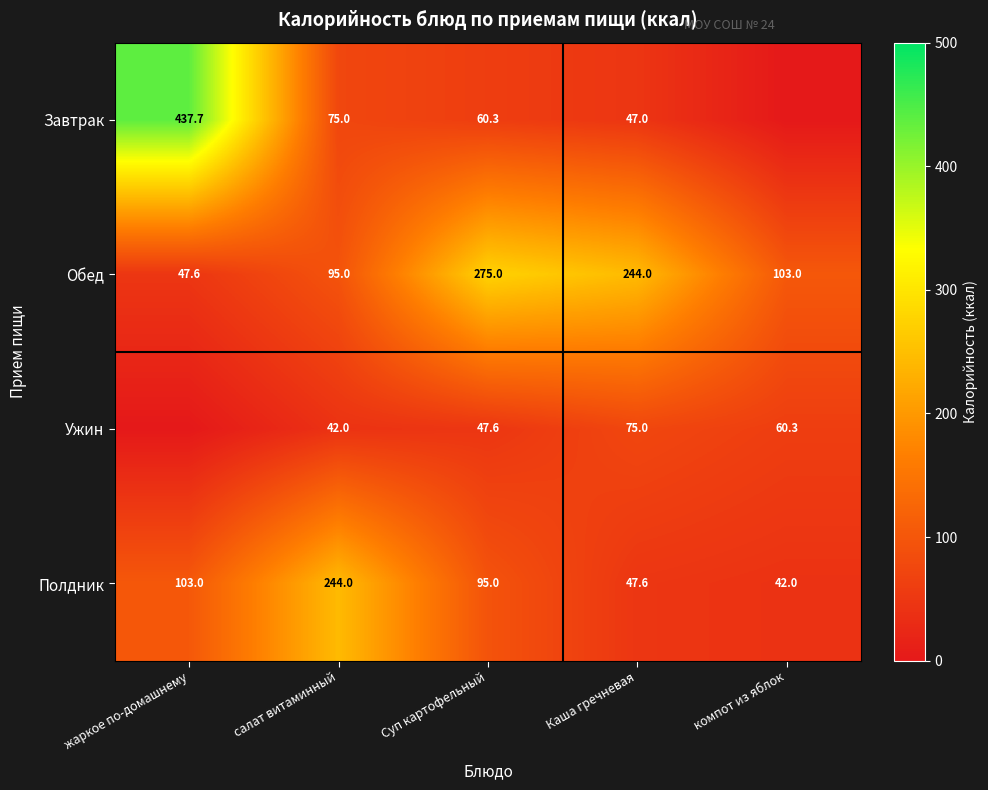

What is the sum of the Обед values at Каша гречневая and Суп картофельный?

519.0